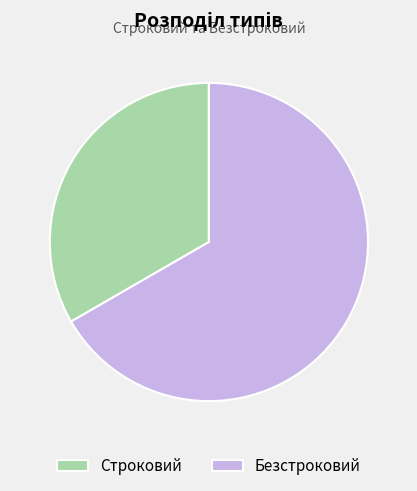

Which has a higher value, Безстроковий or Строковий?

Безстроковий